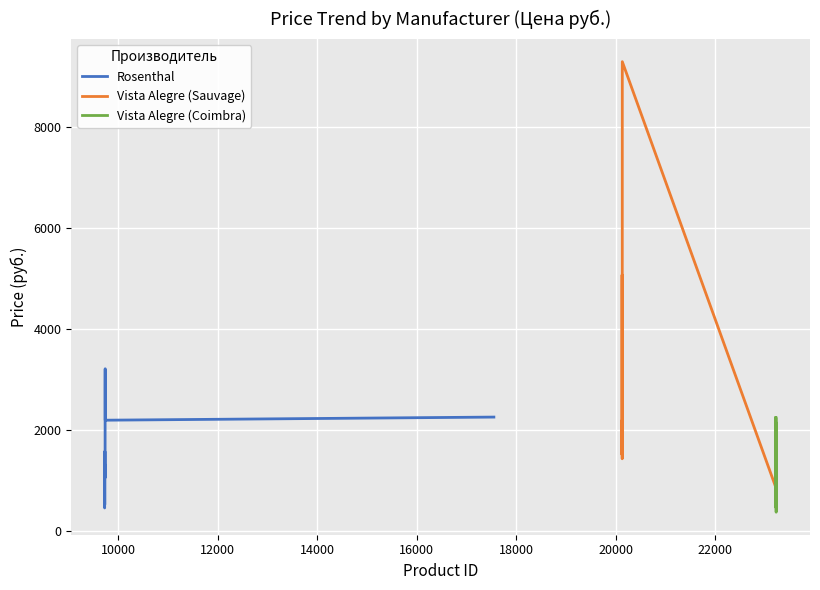

What is the lowest value of the Rosenthal series?

454.2